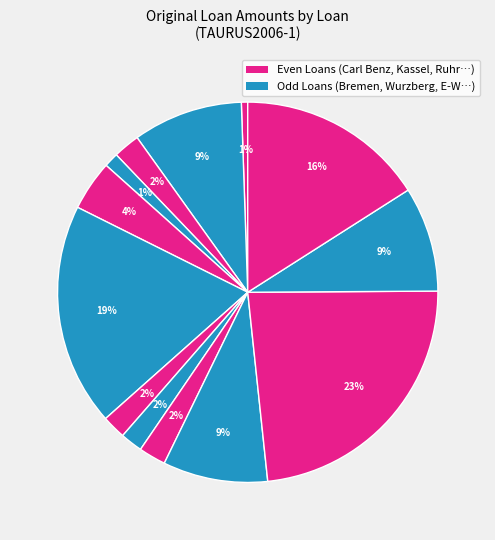

How many slices are in this pie chart?

13